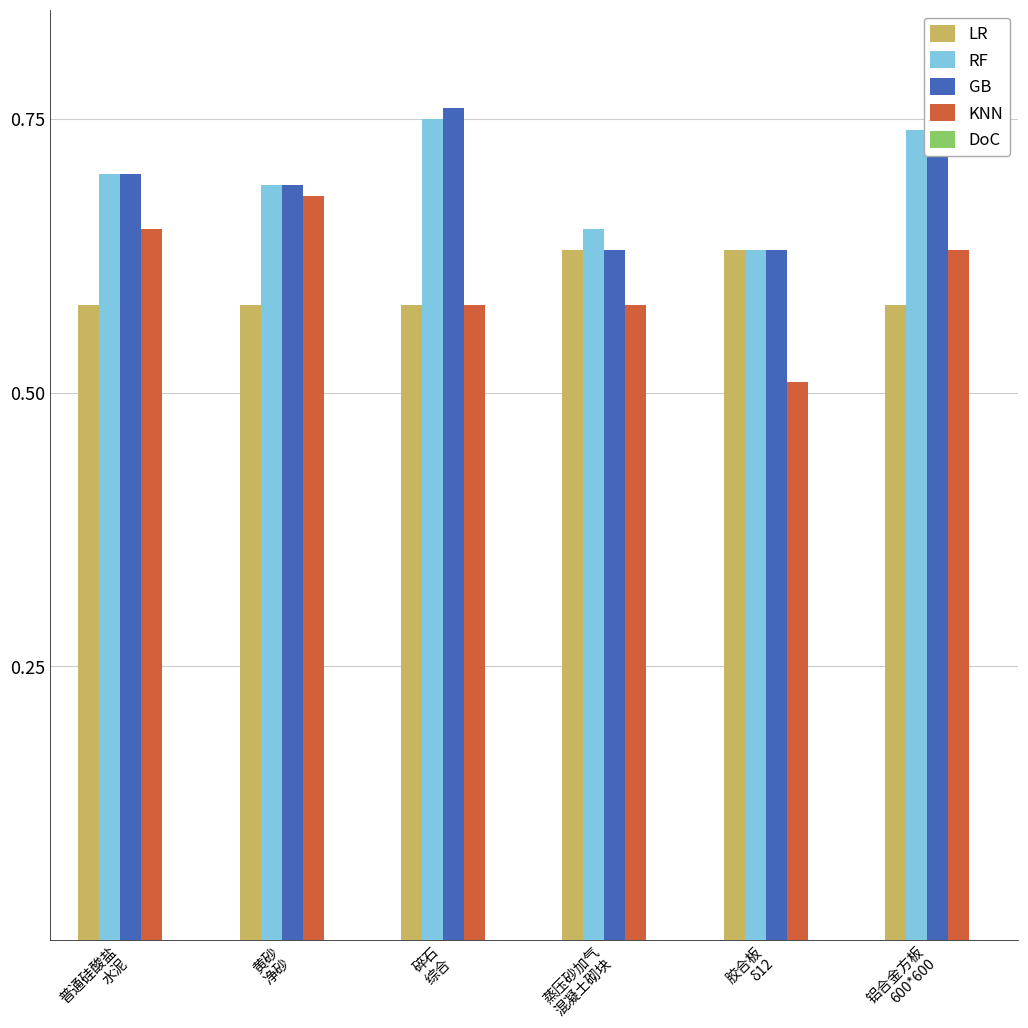

How many RF values are between 0 and 1?

6